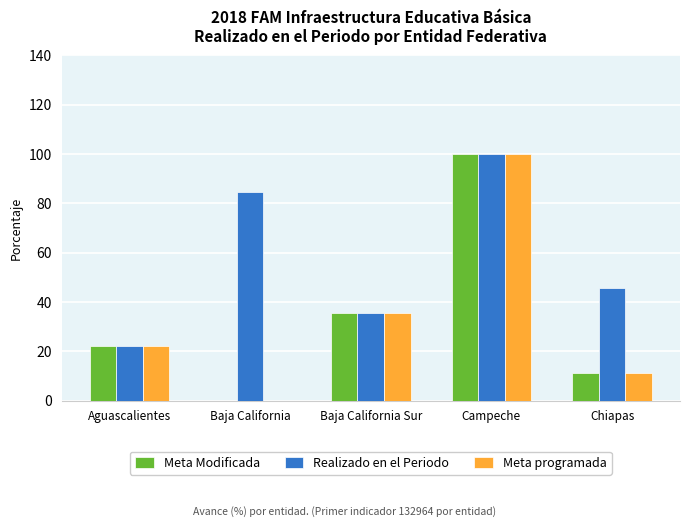

Between Aguascalientes and Chiapas, which series saw the biggest shift?

Realizado en el Periodo